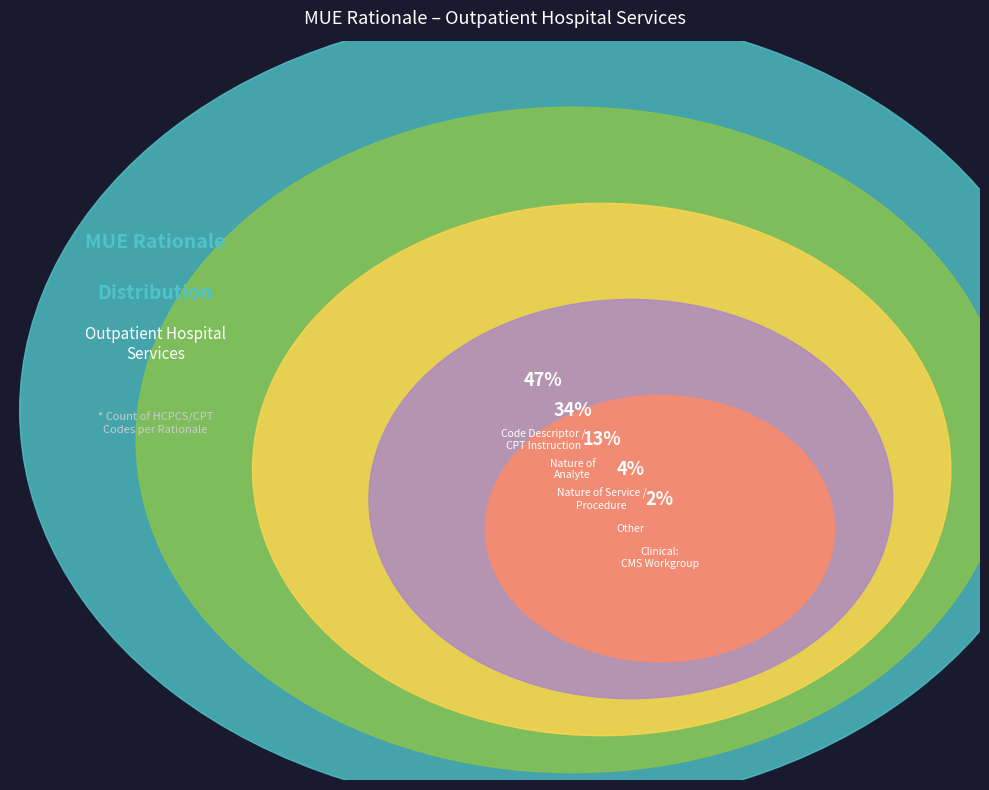

Do Other and Code Descriptor / CPT Instruction together represent more than half of the pie?

Yes